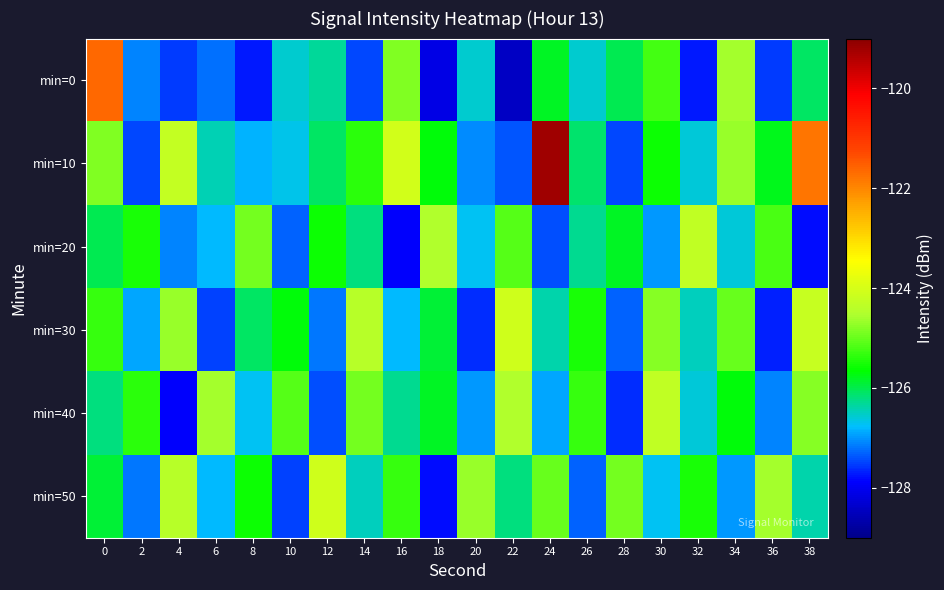

Reading right to left, transcribe all the data shown in this chart.

min=0: 38=-126.1	36=-127.5	34=-124.6	32=-127.7	30=-125.2	28=-126.0	26=-126.6	24=-125.8	22=-128.4	20=-126.6	18=-128.1	16=-124.8	14=-127.5	12=-126.3	10=-126.5	8=-127.7	6=-127.2	4=-127.5	2=-127.1	0=-121.7
min=10: 38=-121.8	36=-125.8	34=-124.7	32=-126.6	30=-125.6	28=-127.5	26=-126.1	24=-119.2	22=-127.4	20=-127.1	18=-125.7	16=-124.1	14=-125.4	12=-126.1	10=-126.7	8=-126.8	6=-126.4	4=-124.3	2=-127.5	0=-124.8
min=20: 38=-127.8	36=-125.2	34=-126.6	32=-124.3	30=-127.0	28=-125.8	26=-126.3	24=-127.4	22=-125.1	20=-126.7	18=-124.5	16=-127.9	14=-126.2	12=-125.6	10=-127.3	8=-124.9	6=-126.8	4=-127.1	2=-125.5	0=-126.0
min=30: 38=-124.2	36=-127.7	34=-125.0	32=-126.5	30=-124.8	28=-127.3	26=-125.5	24=-126.4	22=-124.1	20=-127.6	18=-125.9	16=-126.8	14=-124.4	12=-127.2	10=-125.7	8=-126.1	6=-127.5	4=-124.7	2=-126.9	0=-125.3
min=40: 38=-124.8	36=-127.1	34=-125.7	32=-126.6	30=-124.3	28=-127.6	26=-125.3	24=-126.9	22=-124.5	20=-127.0	18=-125.8	16=-126.3	14=-124.9	12=-127.4	10=-125.1	8=-126.7	6=-124.6	4=-127.9	2=-125.4	0=-126.2
min=50: 38=-126.4	36=-124.6	34=-127.0	32=-125.5	30=-126.7	28=-124.9	26=-127.3	24=-125.0	22=-126.2	20=-124.7	18=-127.8	16=-125.3	14=-126.5	12=-124.1	10=-127.5	8=-125.6	6=-126.8	4=-124.4	2=-127.2	0=-125.9